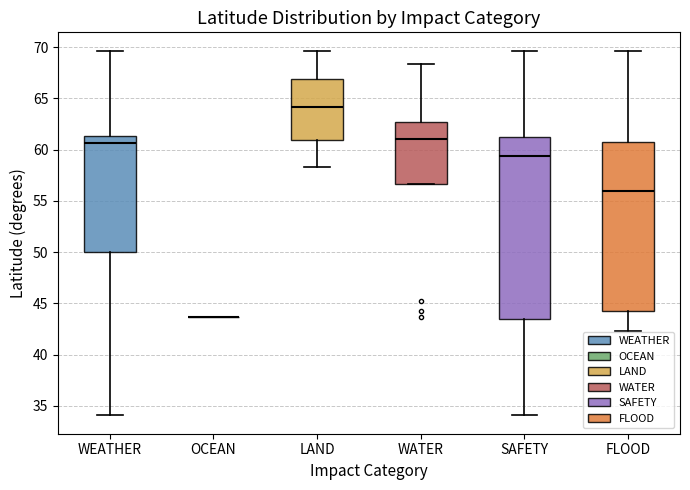

Where is the lower edge of the box for LAND on the y-axis? The values are not printed on the chart, so give them approximately, as read against the axis.

61.0